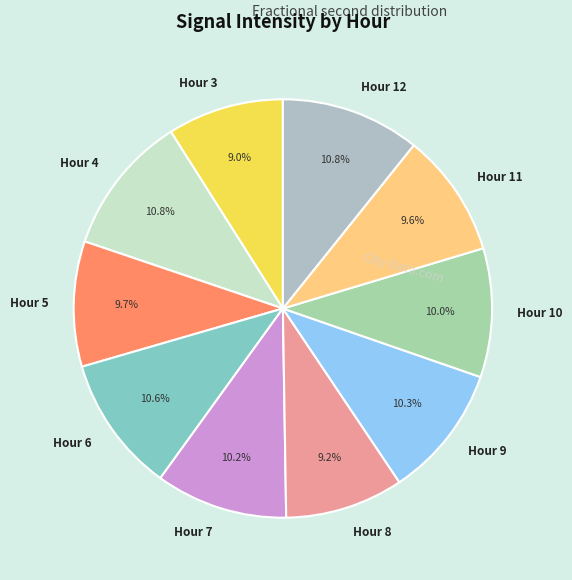

Is Hour 4 the majority of the pie?

No